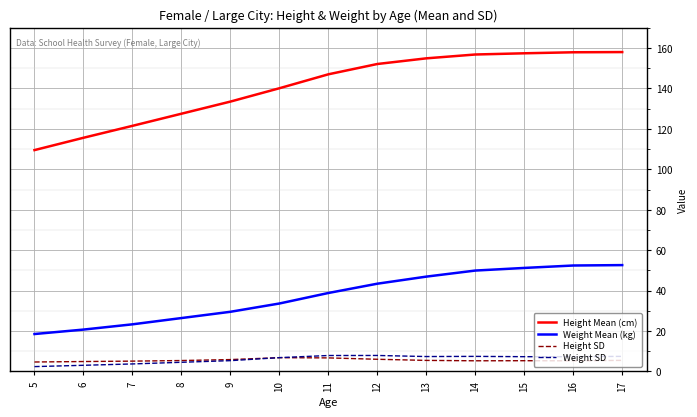

What is the maximum value shown in the chart?

158.0